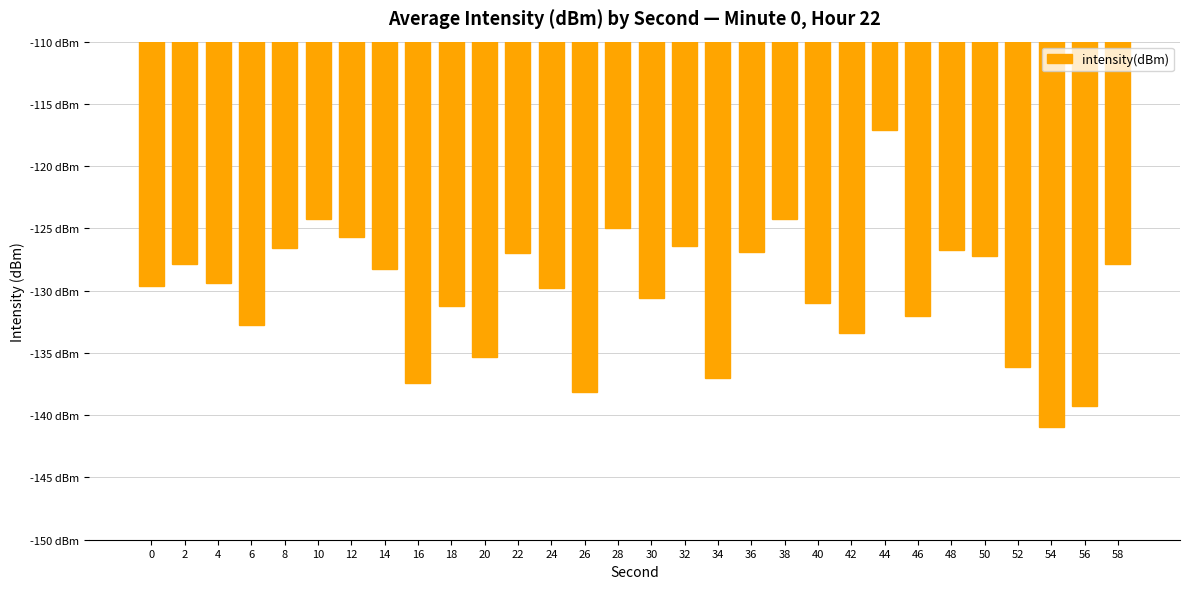

What is the average value?

-130.2